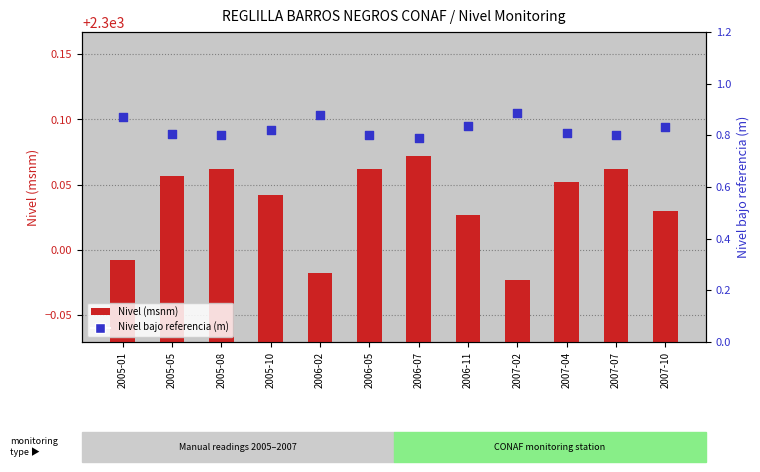

At which category is the sum across all series the highest?

2005-01